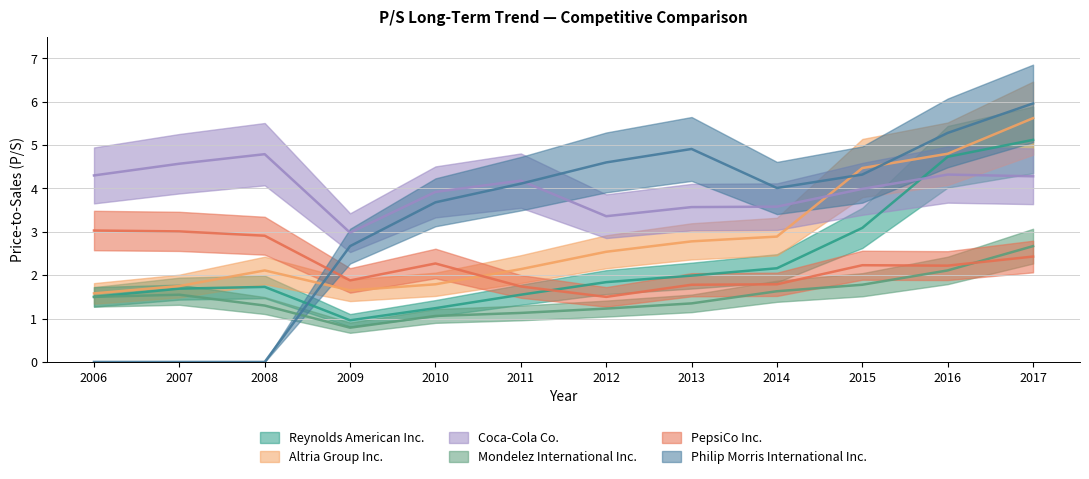

True or false: Mondelez International Inc. and Reynolds American Inc. intersect in this chart.

False